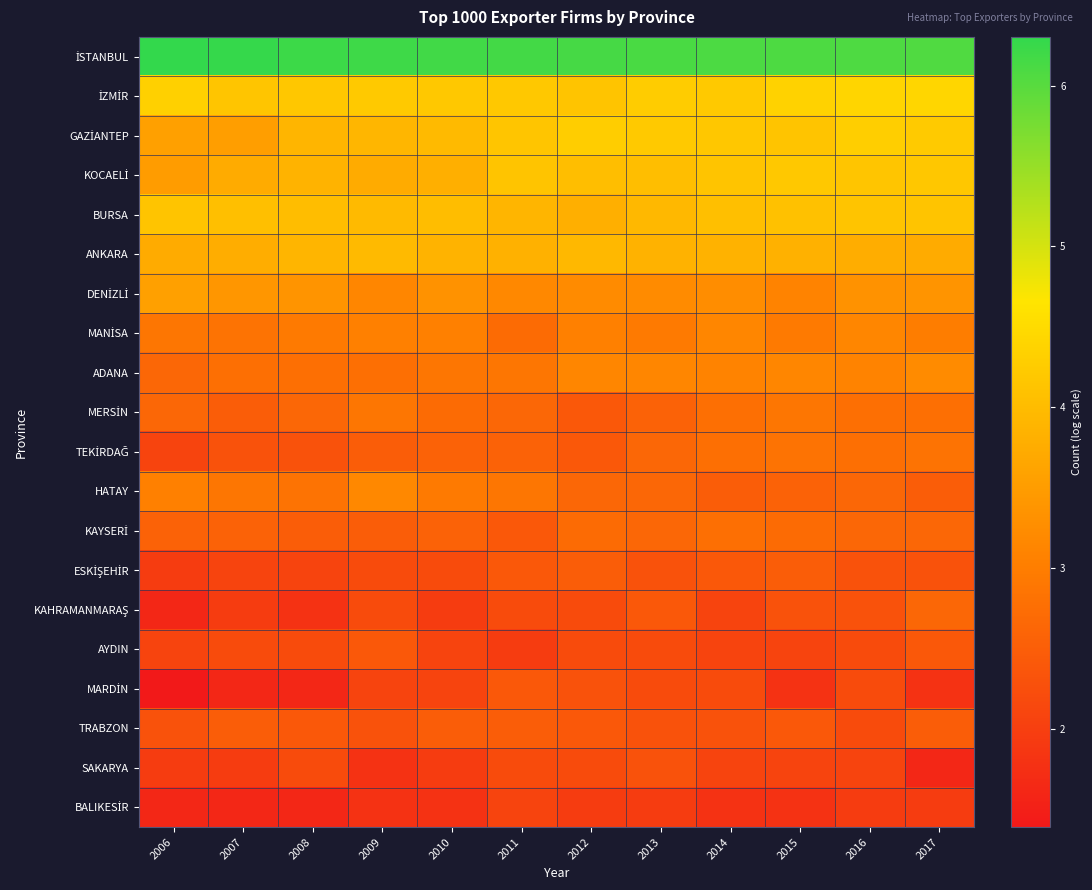

At how many categories does at least one series exceed 6?

12